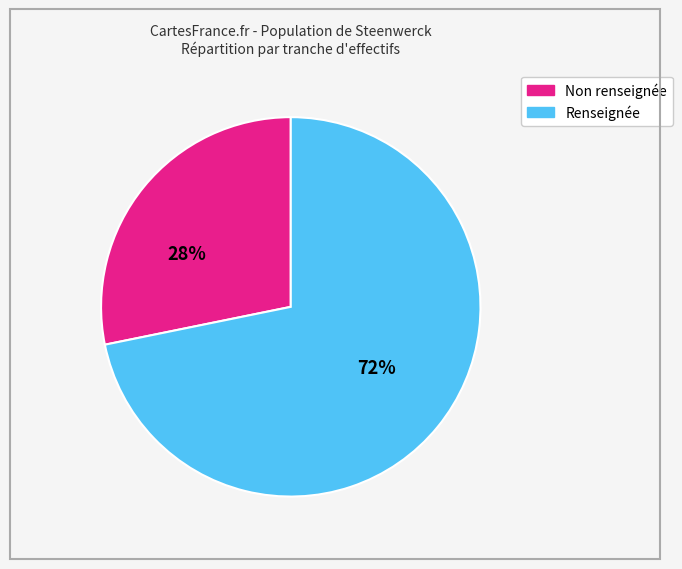

To the nearest percent, what is the average slice percentage?

50%